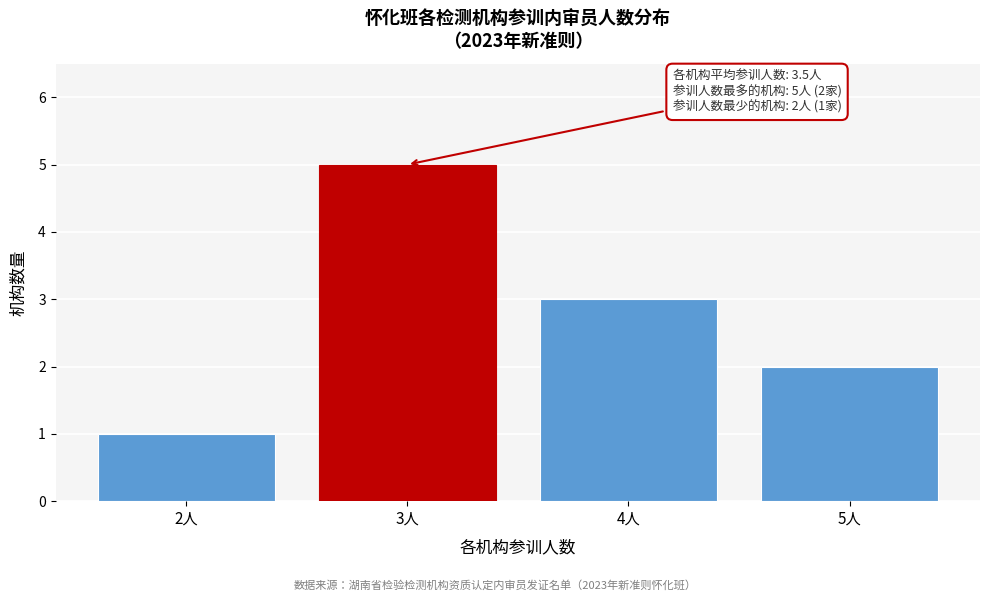

Reading right to left, what are all the values shown in this chart?

2	3	5	1